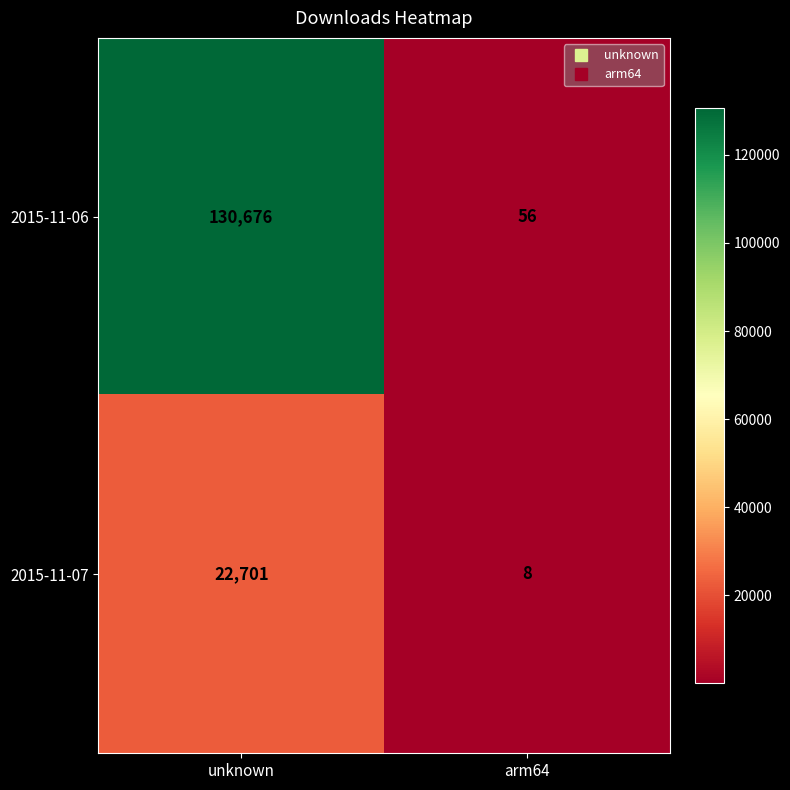

Count the number of categories in the chart.

2